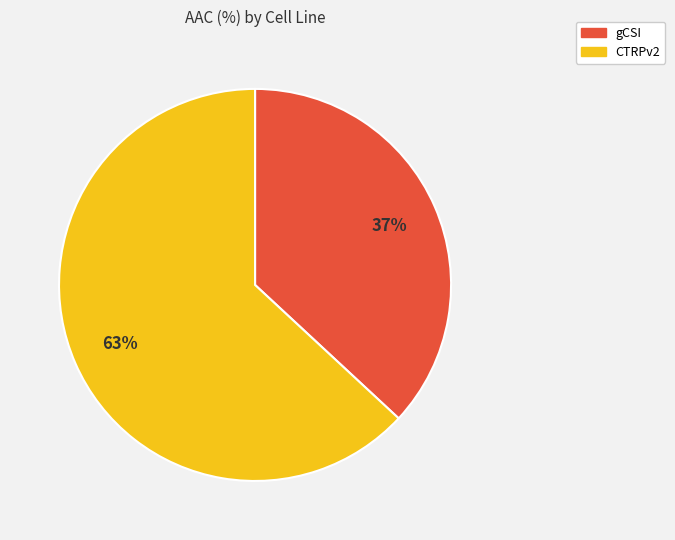

Count the number of slices in the pie.

2